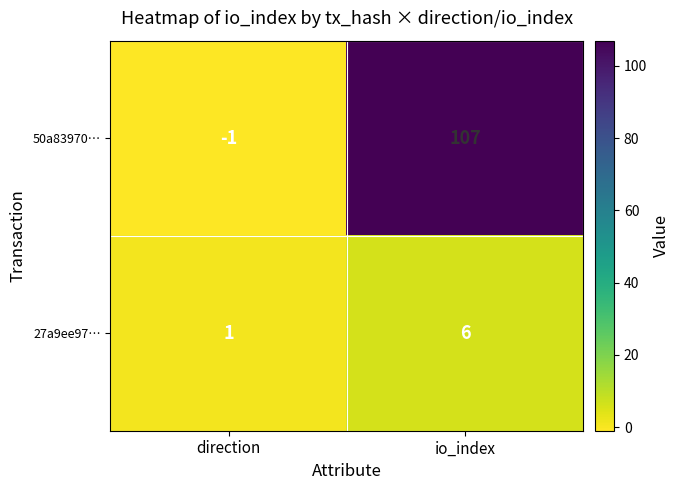

What is the average value of the 50a83970… series?

53